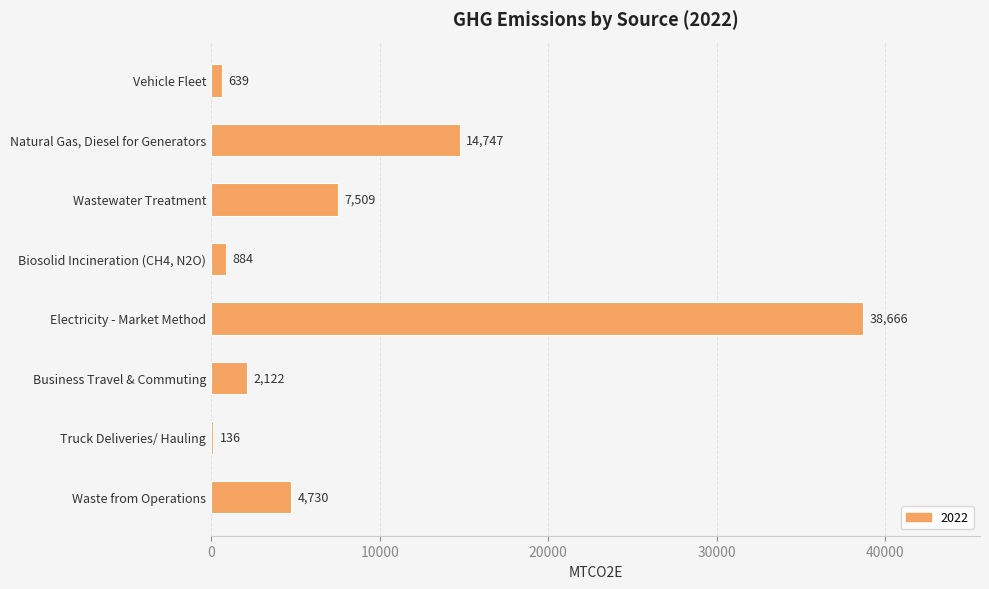

Are the bars grouped side by side (vs. stacked)?

No